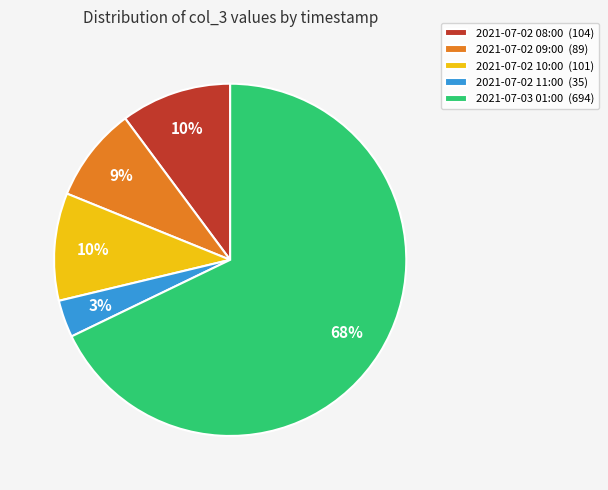

To the nearest percent, what percentage of the pie is 2021-07-03 01:00?

68%